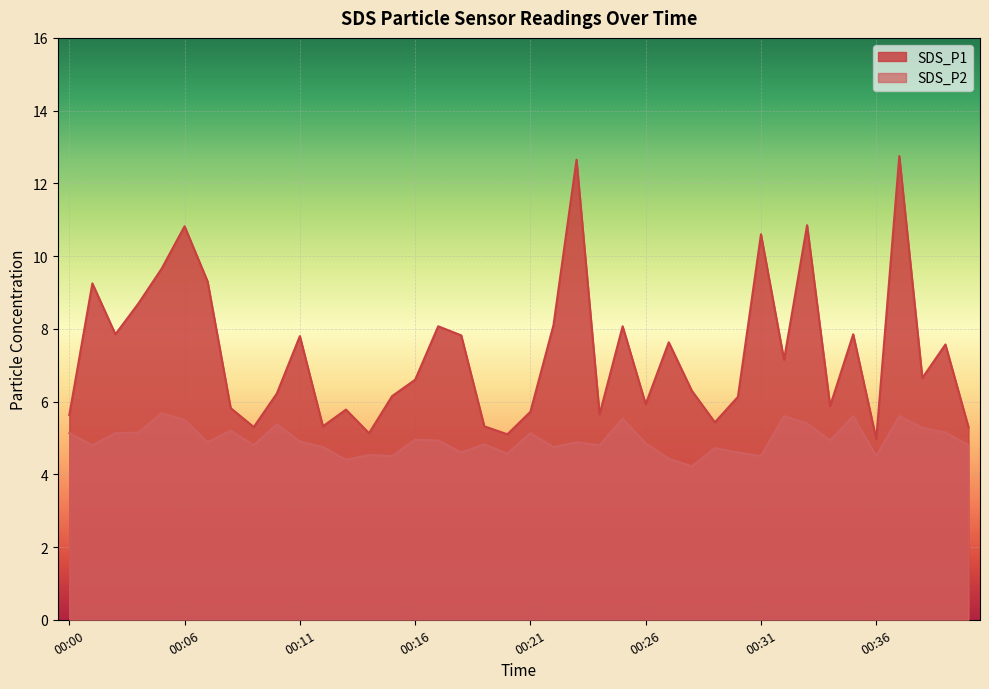

What is the value of the SDS_P2 point at the 14th from the left?

4.5